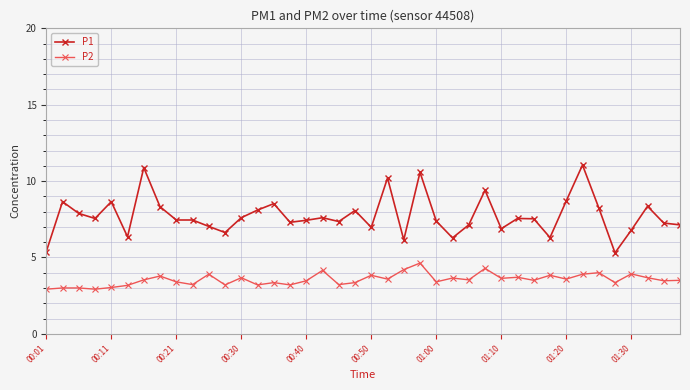

What is the minimum value shown in the chart?

2.9